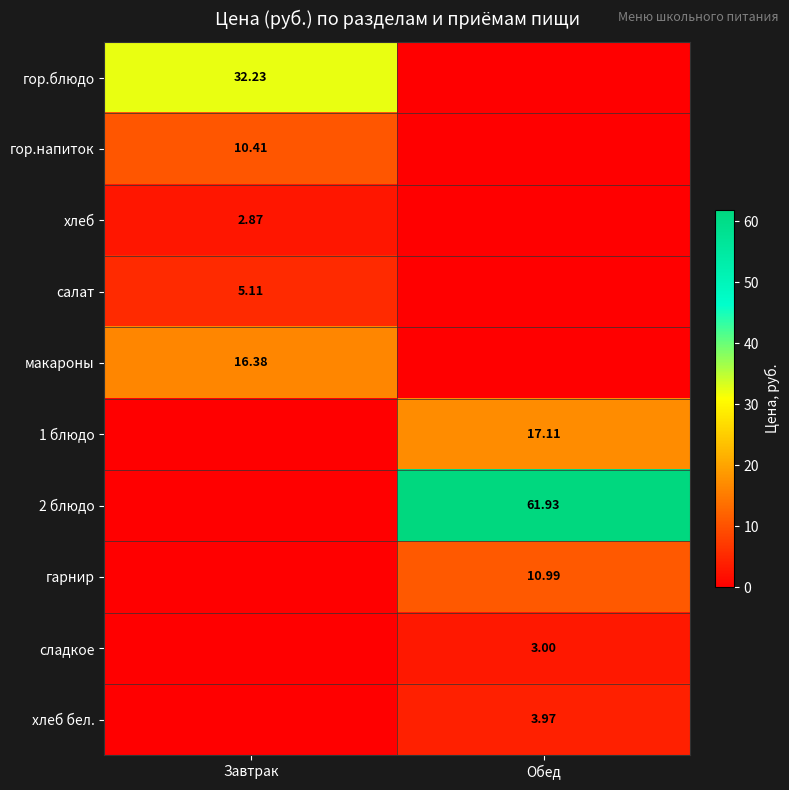

At which label does гарнир first exceed 10?

Обед